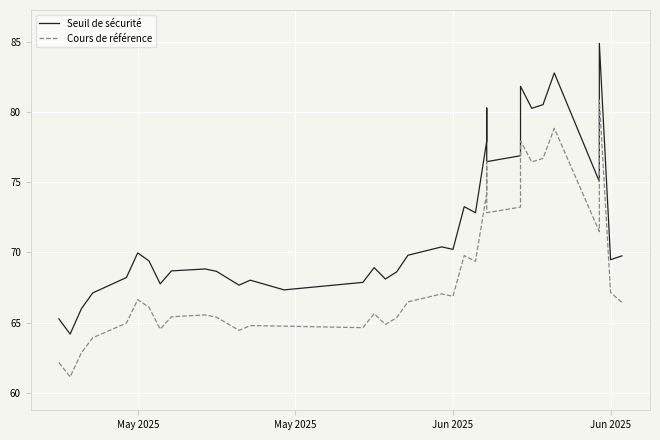

Which series has the widest spread of values?

Seuil de sécurité